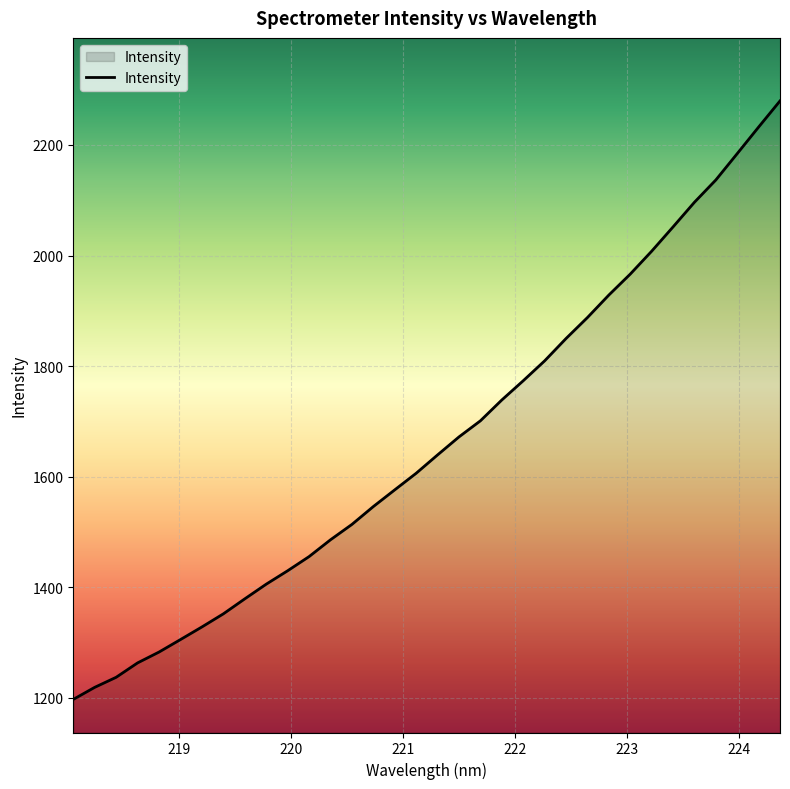

Does the chart display data point markers on the line(s)?

No